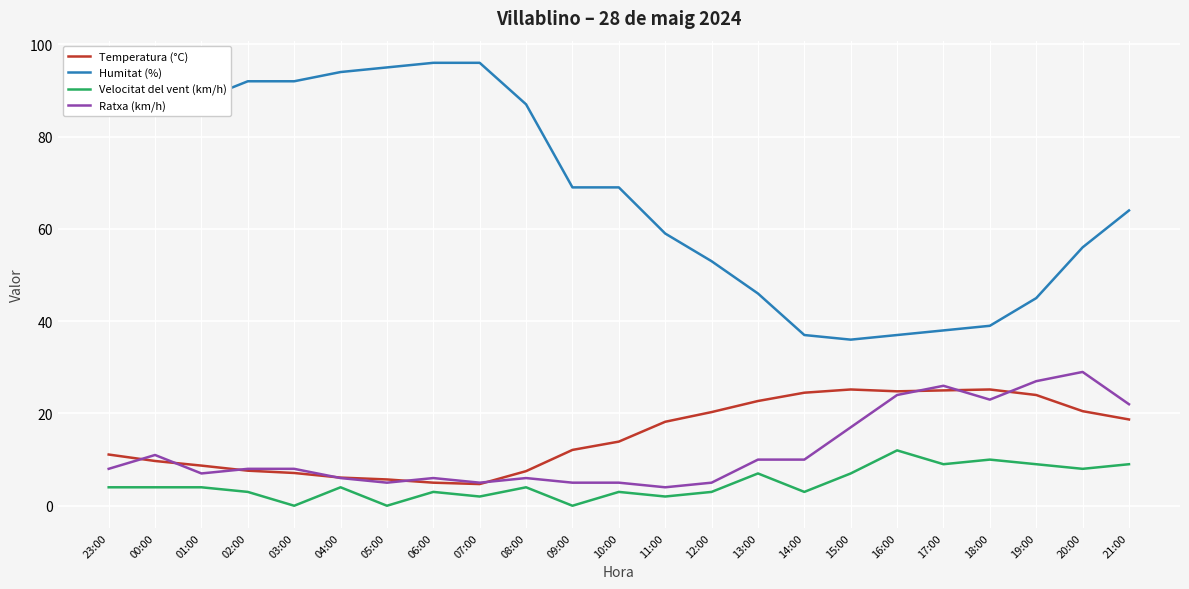

Where does the Temperatura (°C) series first go above 13?

10:00